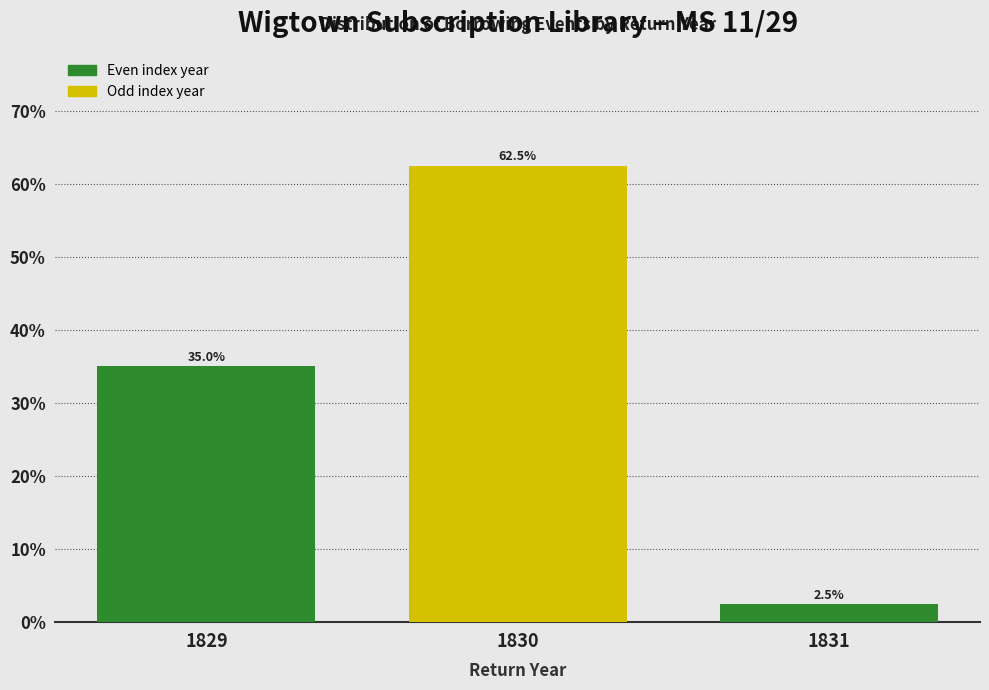

Reading left to right, transcribe all the data shown in this chart.

1829=35.0	1830=62.5	1831=2.5